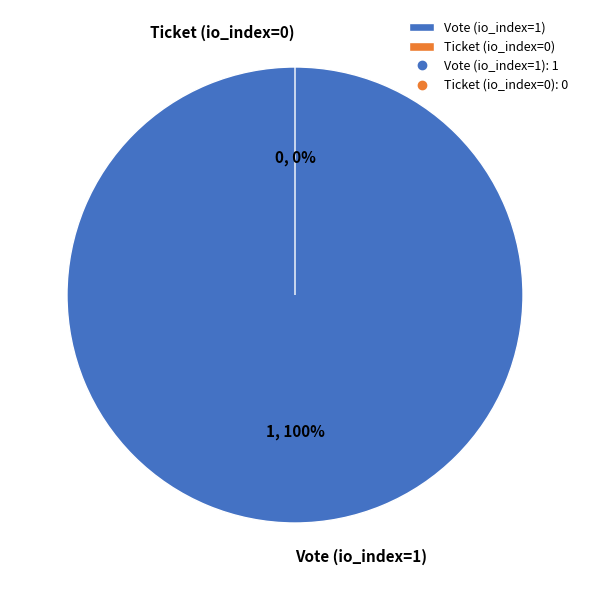

What is the largest slice in the pie chart?

Vote (io_index=1)